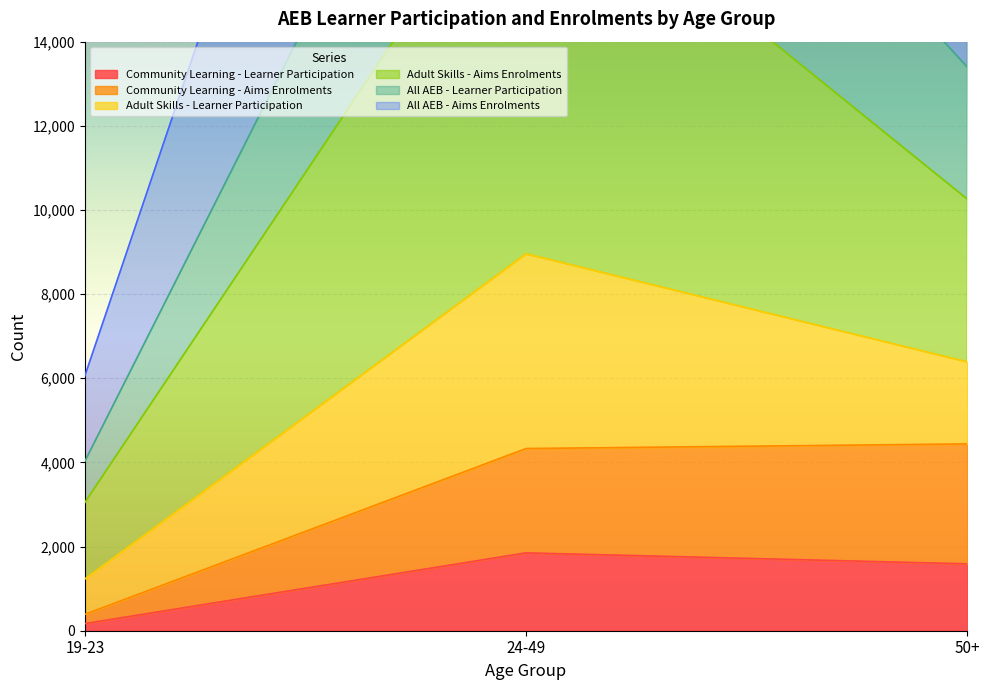

Where is All AEB - Aims Enrolments nearest to the value 10890?

50+